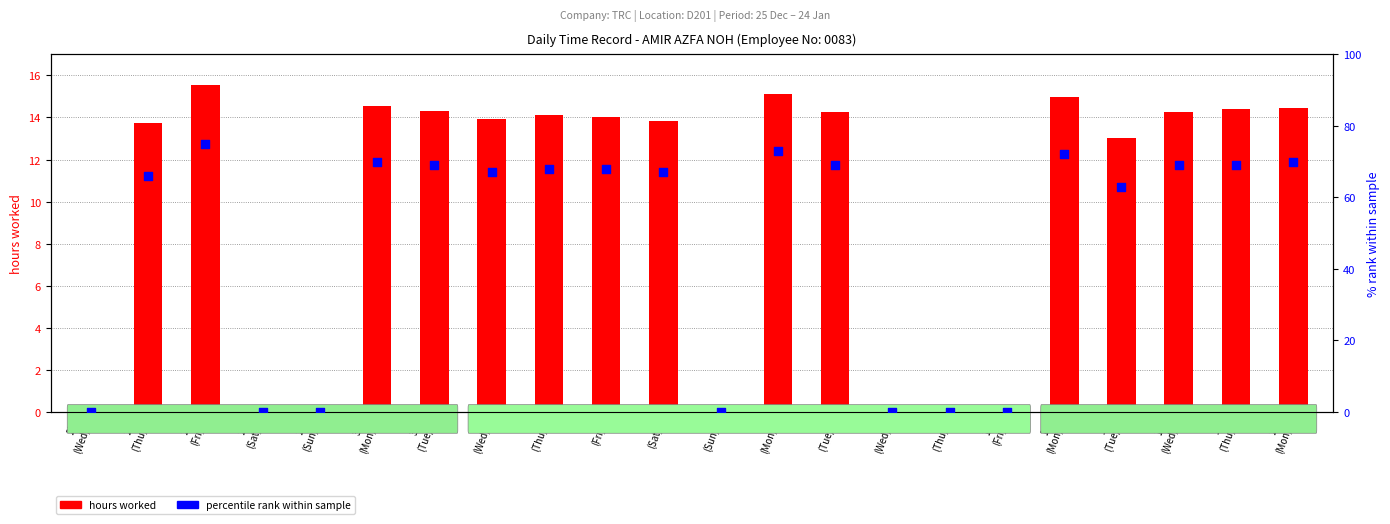

What is the total value across all series at 2
(Thu)?

82.1